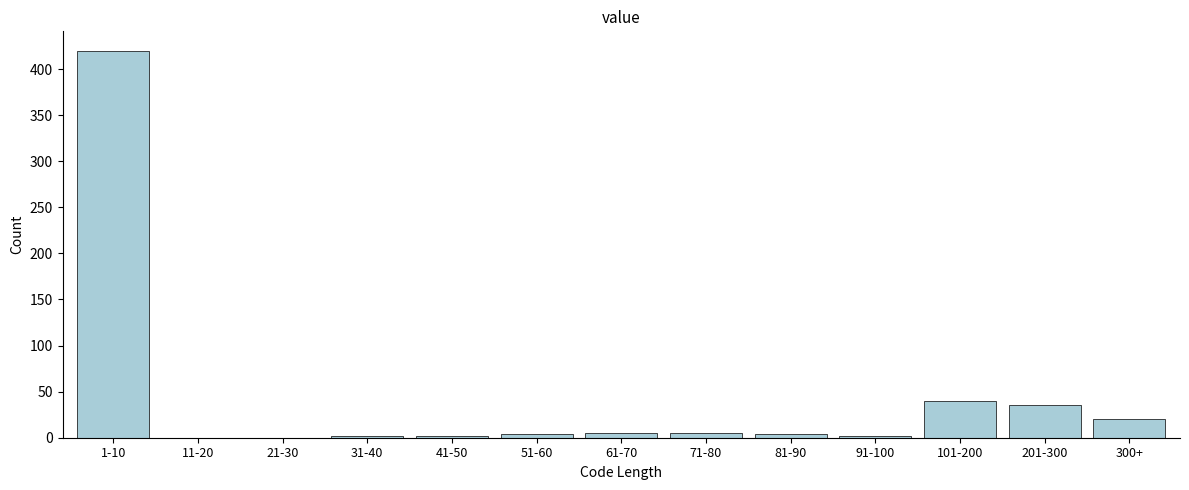

Where is the data nearest to the value 210?

101-200